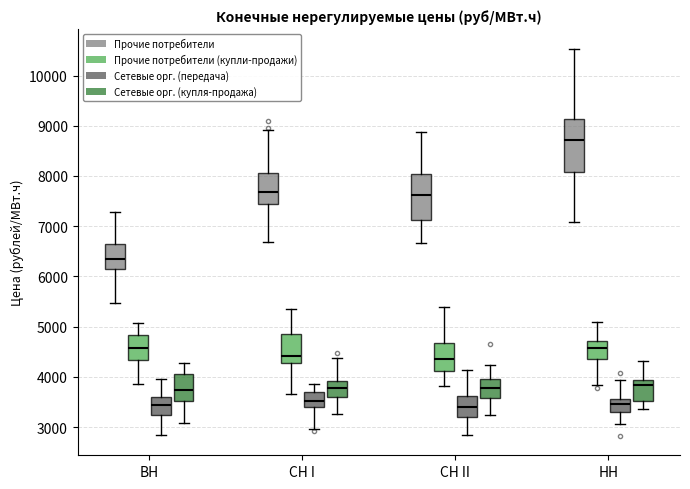

Reading left to right, read every box against the y-axis: the position of its median line, the range the box covers, and the ends of its whiskers. The values are not printed on the chart, so give them approximately, as read against the axis.

ВН (Прочие потребители): median 6300, box 6200 to 6600, whiskers 5500 to 7300
ВН (Прочие потребители (купли-продажи)): median 4600, box 4300 to 4800, whiskers 3900 to 5100
ВН (Сетевые орг. (передача)): median 3400, box 3200 to 3600, whiskers 2800 to 4000
ВН (Сетевые орг. (купля-продажа)): median 3700, box 3500 to 4100, whiskers 3100 to 4300
СН I (Прочие потребители): median 7700, box 7500 to 8100, whiskers 6700 to 8900
СН I (Прочие потребители (купли-продажи)): median 4400, box 4300 to 4800, whiskers 3700 to 5400
СН I (Сетевые орг. (передача)): median 3500, box 3400 to 3700, whiskers 3000 to 3900
СН I (Сетевые орг. (купля-продажа)): median 3800, box 3600 to 3900, whiskers 3300 to 4400
СН II (Прочие потребители): median 7600, box 7100 to 8000, whiskers 6700 to 8900
СН II (Прочие потребители (купли-продажи)): median 4400, box 4100 to 4700, whiskers 3800 to 5400
СН II (Сетевые орг. (передача)): median 3400, box 3200 to 3600, whiskers 2800 to 4100
СН II (Сетевые орг. (купля-продажа)): median 3800, box 3600 to 4000, whiskers 3200 to 4200
НН (Прочие потребители): median 8700, box 8100 to 9100, whiskers 7100 to 10500
НН (Прочие потребители (купли-продажи)): median 4600, box 4400 to 4700, whiskers 3800 to 5100
НН (Сетевые орг. (передача)): median 3500, box 3300 to 3600, whiskers 3100 to 3900
НН (Сетевые орг. (купля-продажа)): median 3800, box 3500 to 3900, whiskers 3400 to 4300